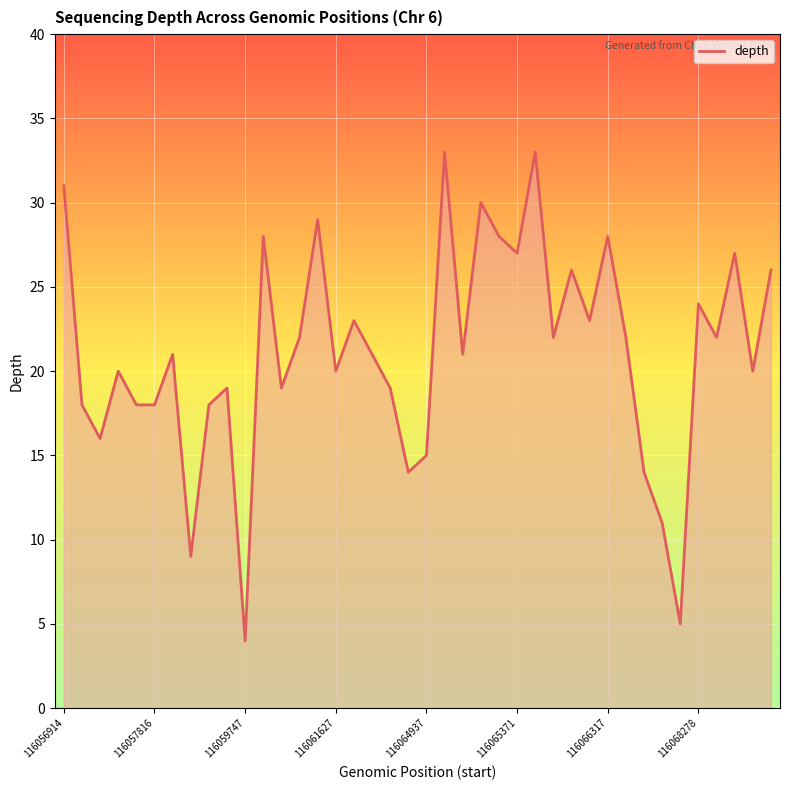

Does the chart display data point markers on the line(s)?

No